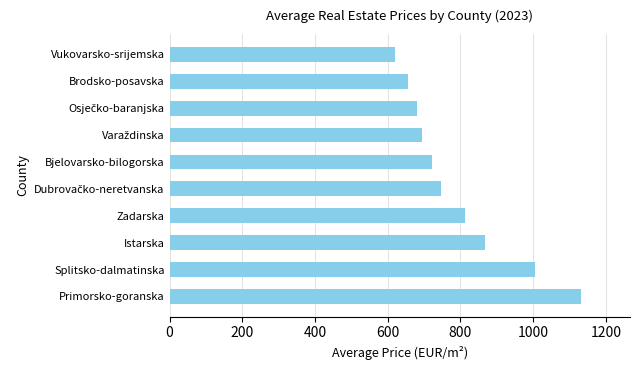

Approximately how many times larger is the value at Bjelovarsko-bilogorska compared to Zadarska?

0.9